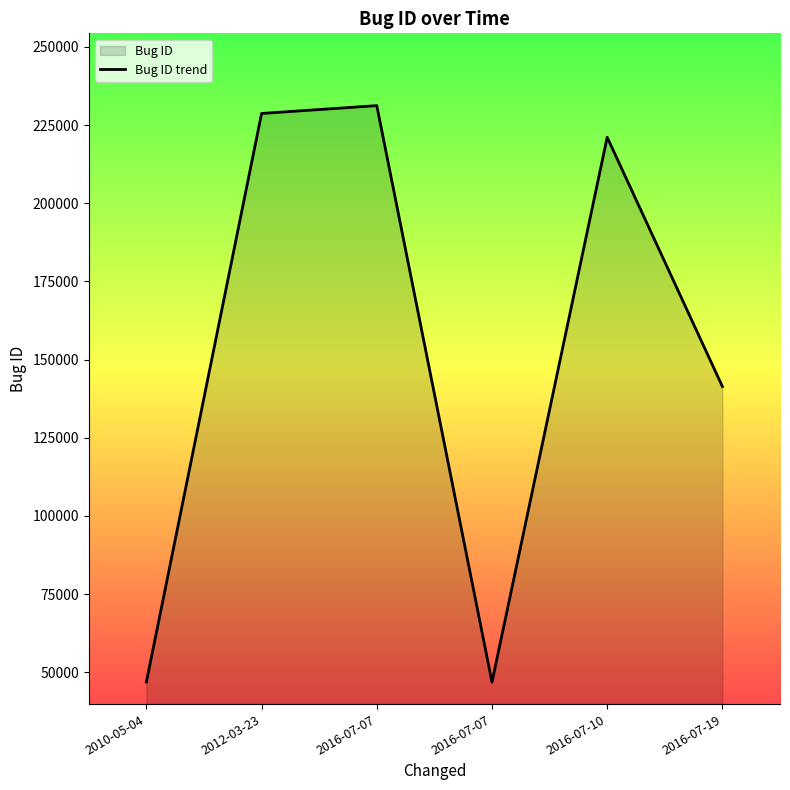

What is the change in value from 2016-07-07 to 2016-07-19?

+94545